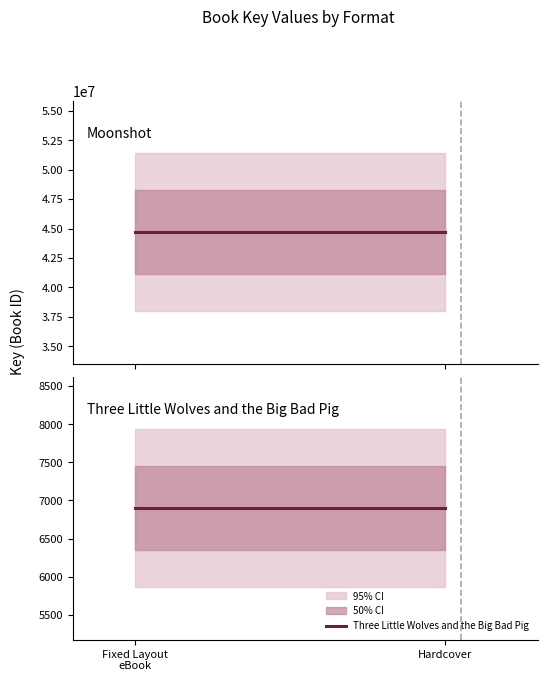

What is the greatest value displayed?

44695299